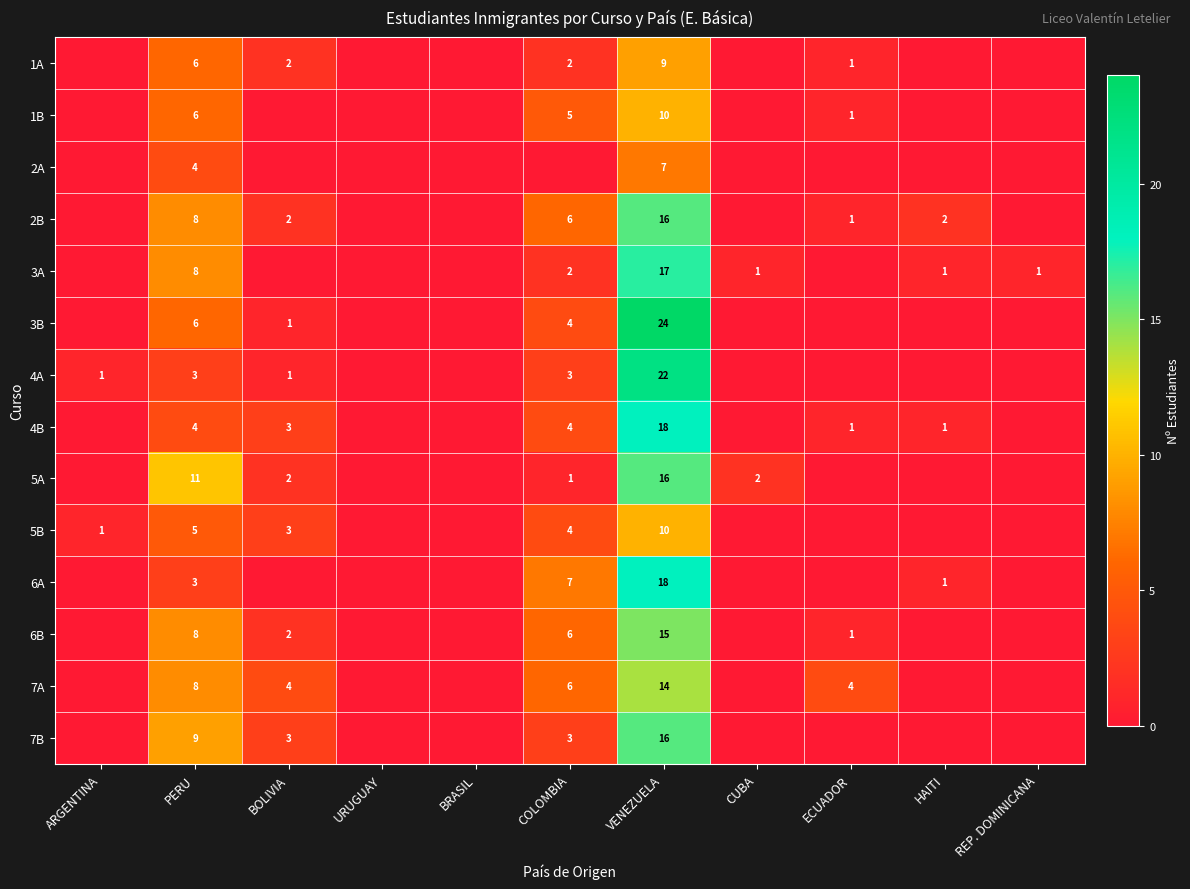

The value of 3A at CUBA is 0. True or false?

False